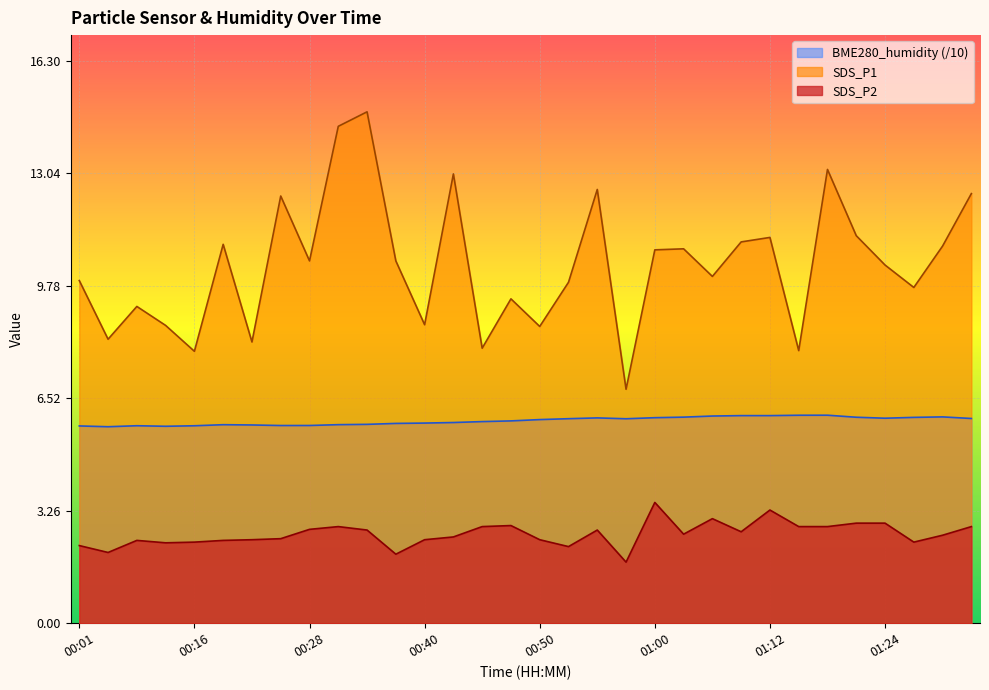

At which label does SDS_P2 reach its peak?

01:00